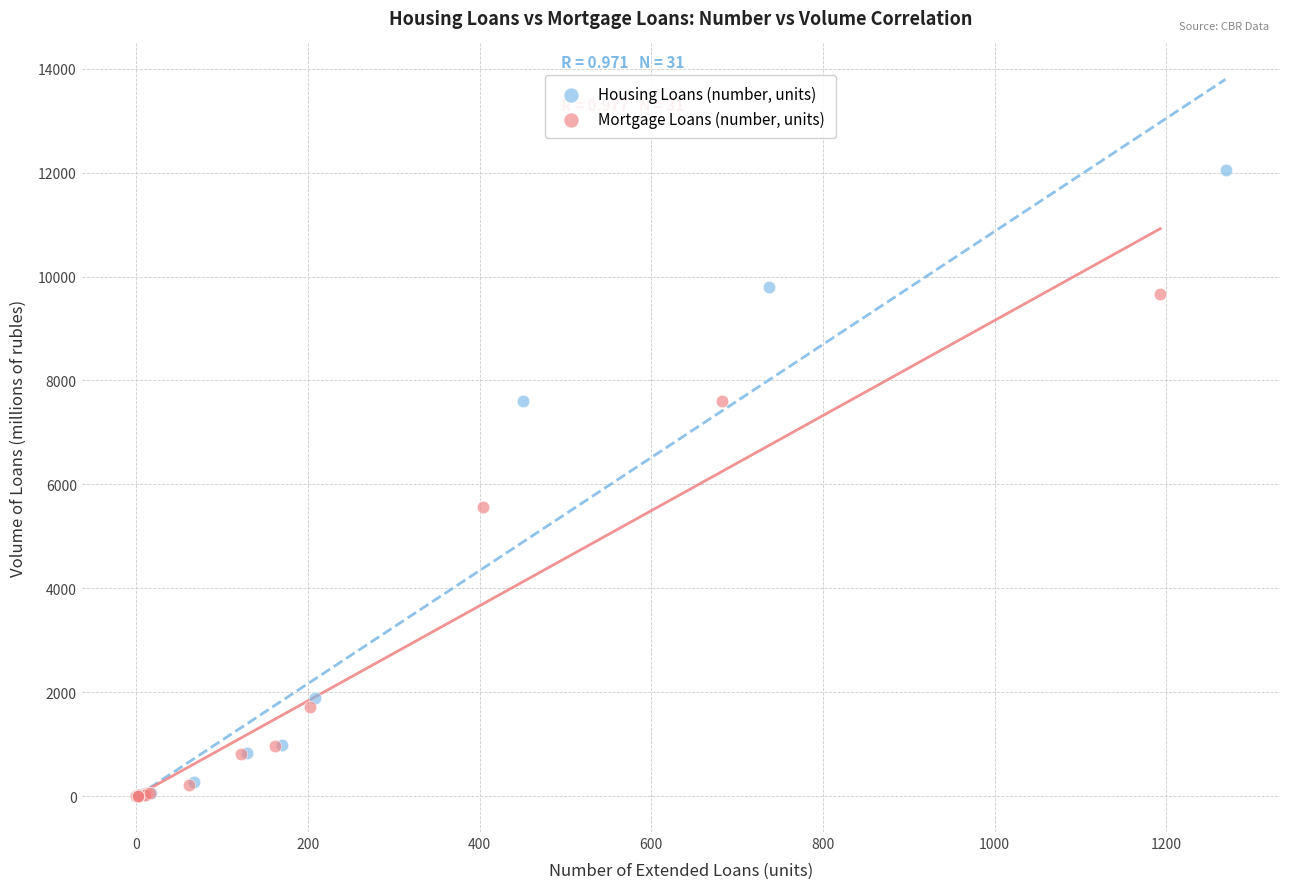

Which series has the widest spread of Y values?

Housing Loans (number, units)